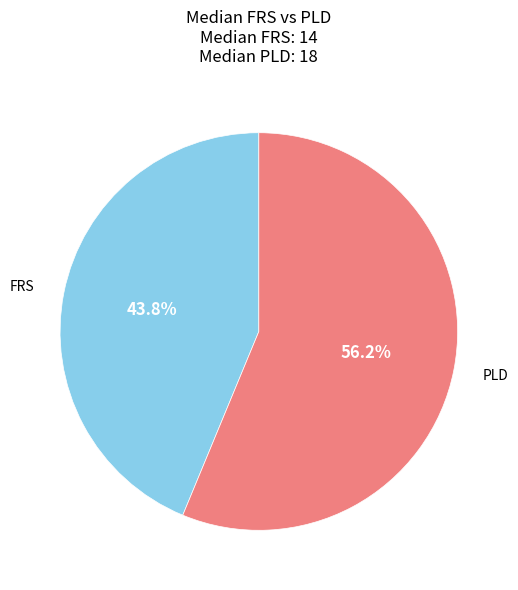

Which slice is the largest?

PLD